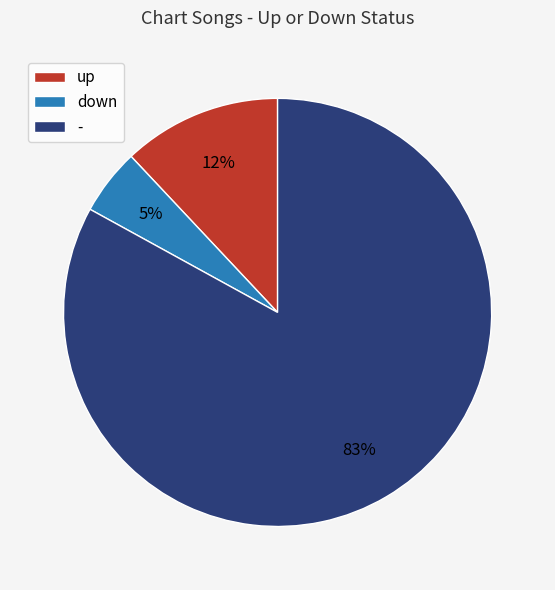

The down slice represents 5% of the pie. True or false?

True